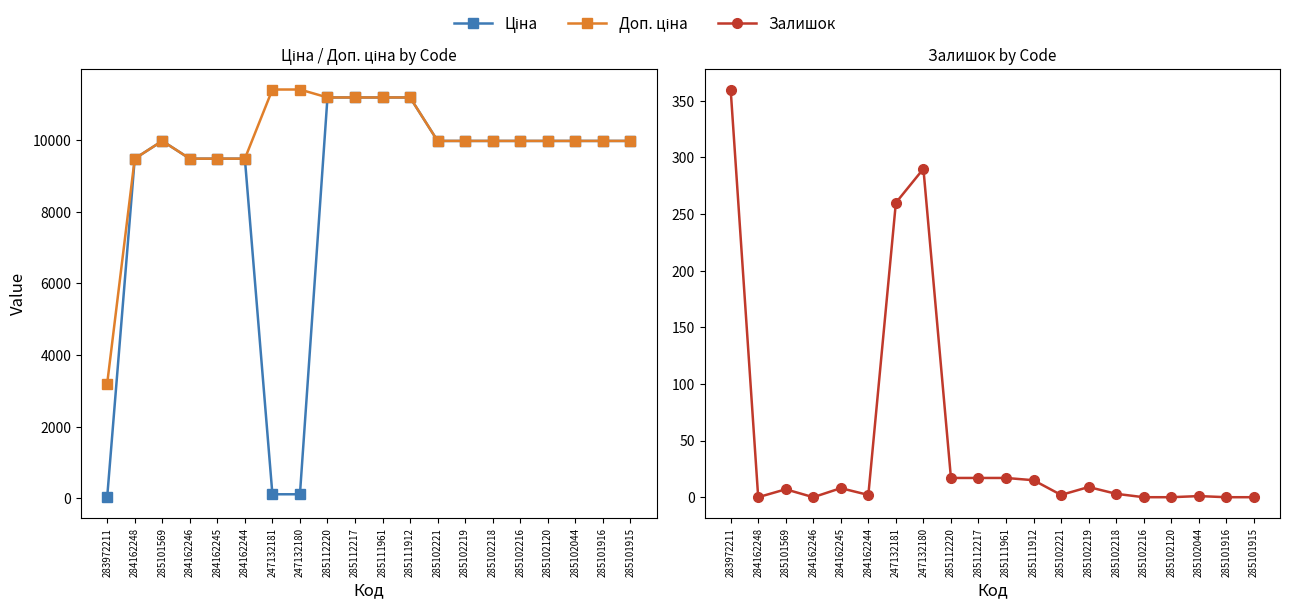

What position from the right is 284162244?

15